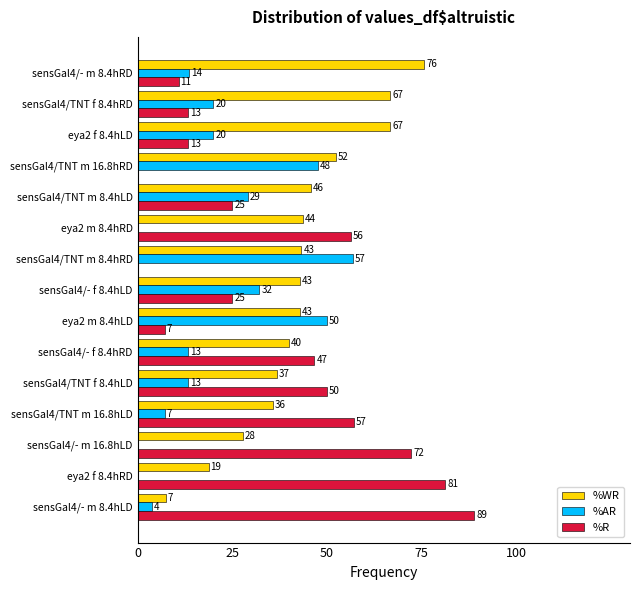

What value does the %AR series have at eya2 f 8.4hLD?

20.0